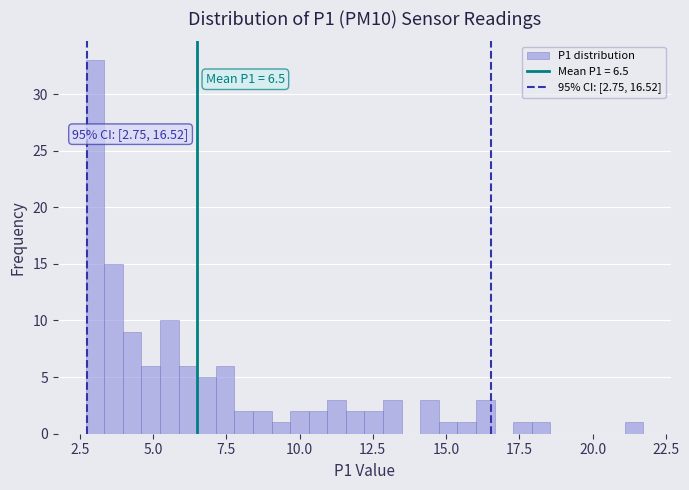

Around what value on the x-axis is the tallest bar? Give the approximate position of its centre, as read against the axis.

3.0